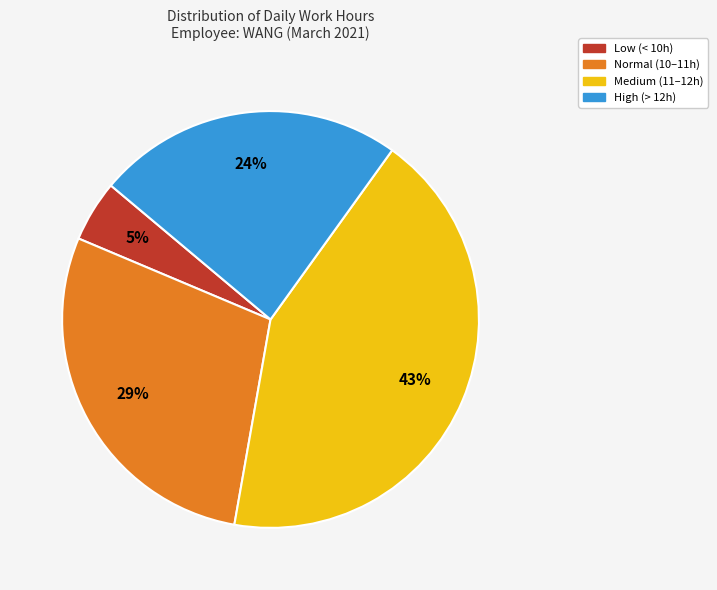

To the nearest percent, what is the difference between the largest and smallest slice percentages?

38%